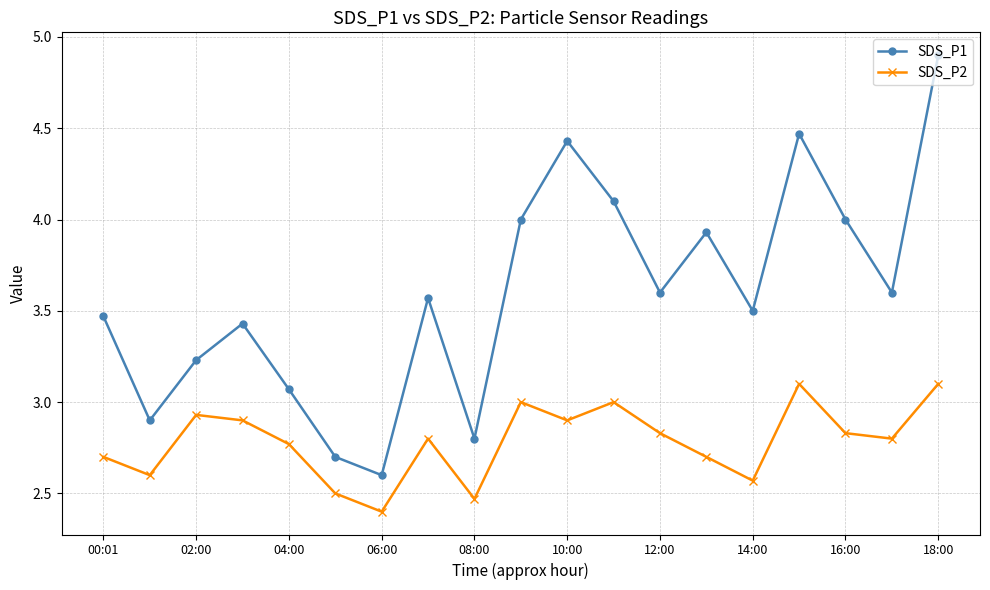

Which series has the largest range (max minus min)?

SDS_P1